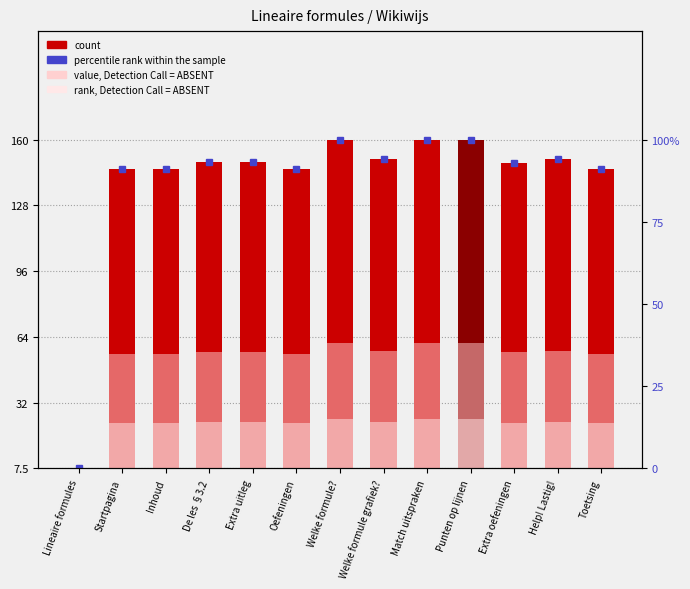

At how many categories does at least one series exceed 2651144?

12